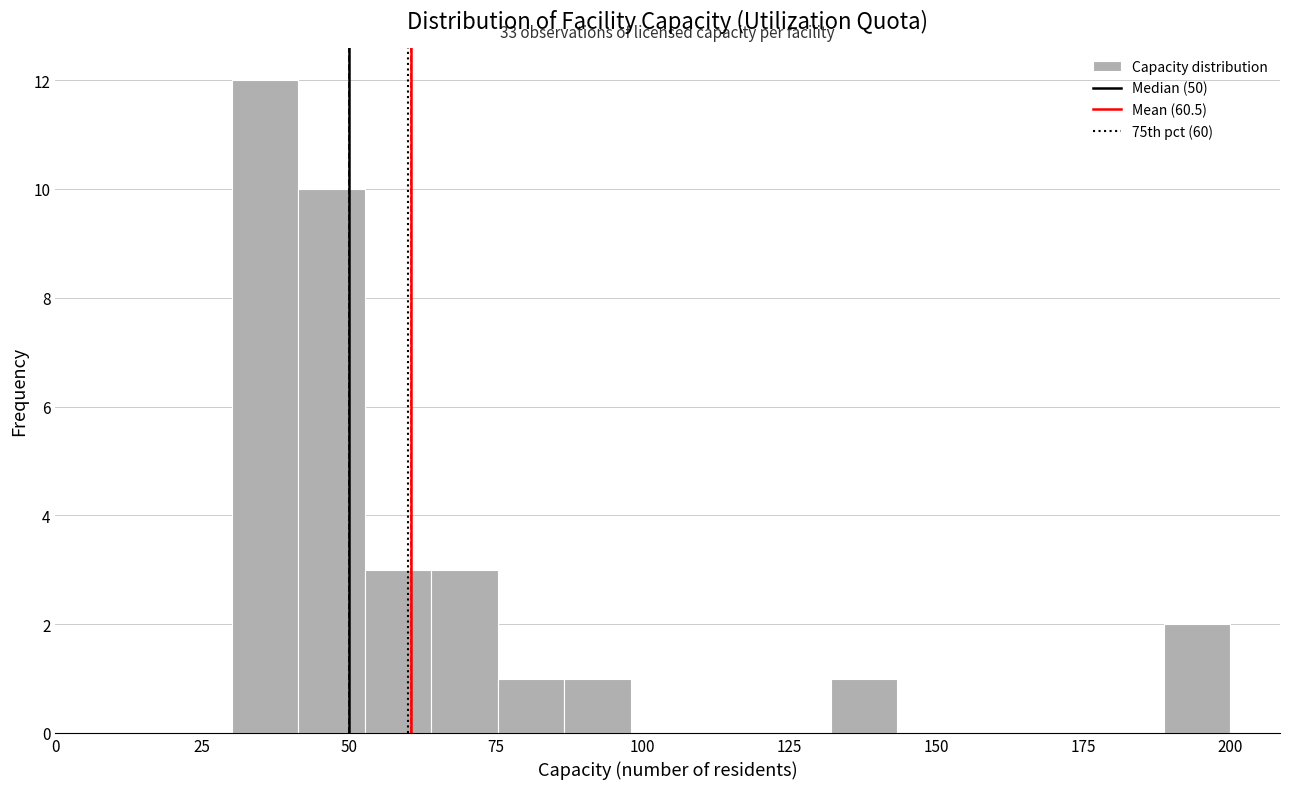

Read against the x-axis, roughly where is the centre of the tallest bar?

35